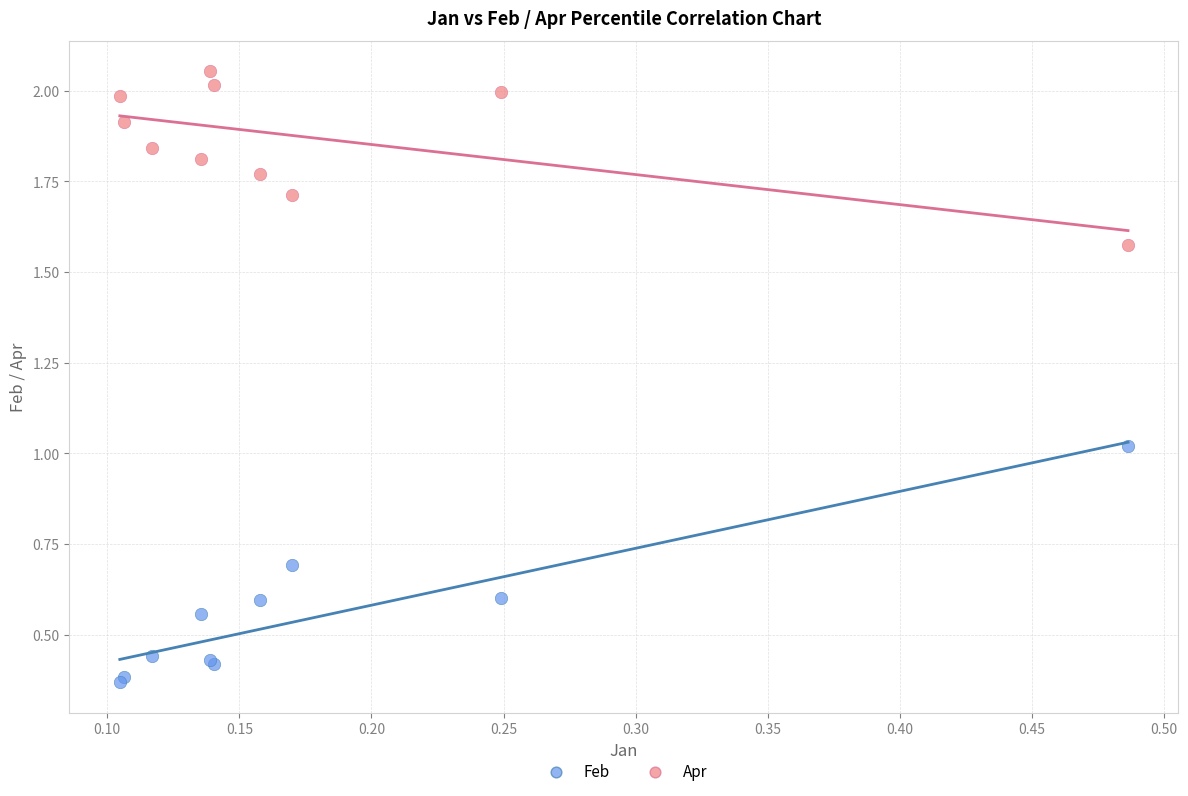

Which series reaches the minimum Y coordinate?

Feb